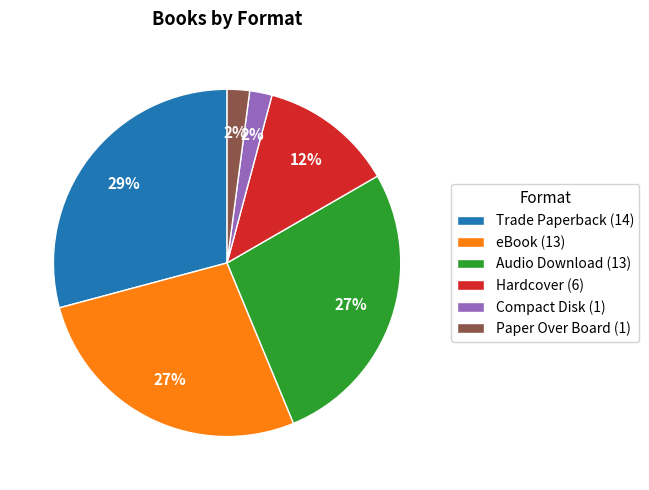

To the nearest percent, what is the average slice percentage?

17%